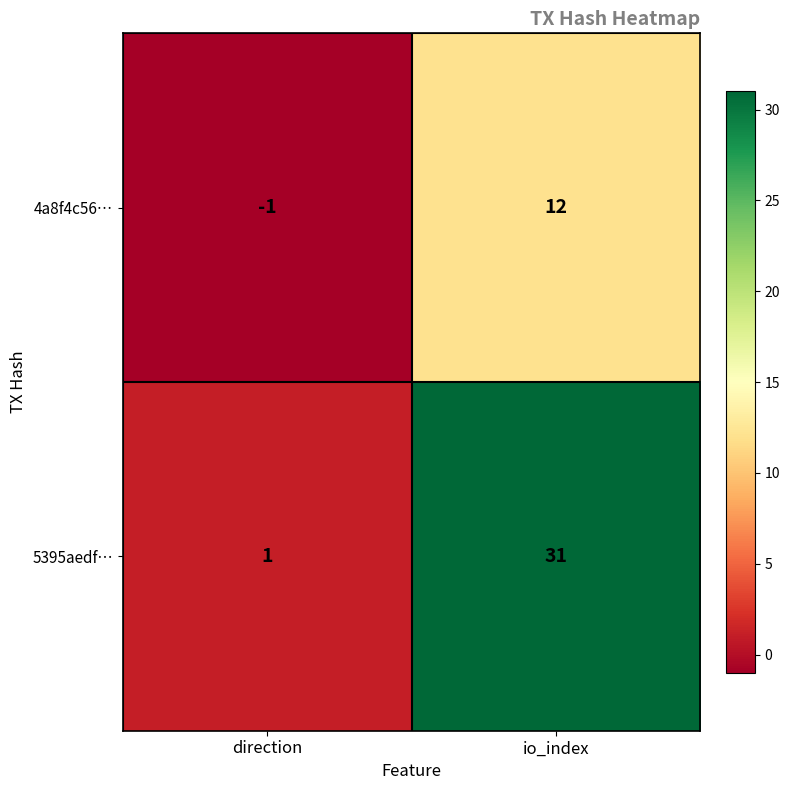

Which category has the highest value across all series?

io_index